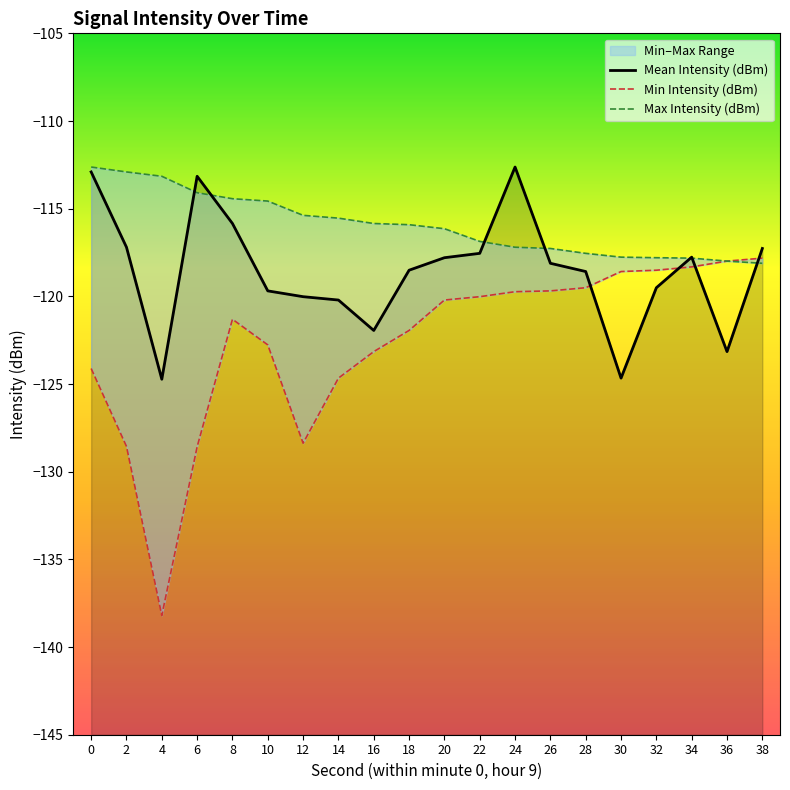

Rank the series at 14 from highest to lowest value.

Max Intensity (dBm), Mean Intensity (dBm), Min Intensity (dBm)